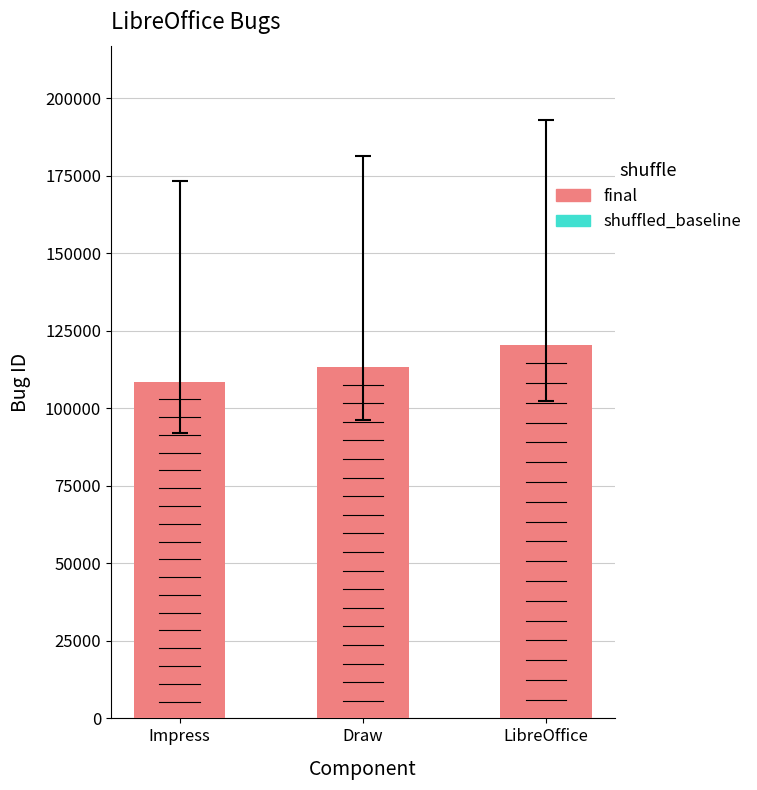

Are the bars grouped side by side (vs. stacked)?

No